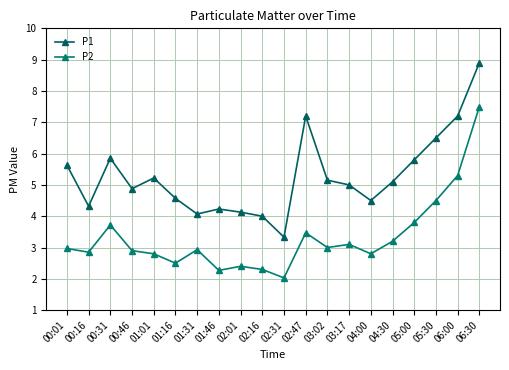

Is it true that P1 equals 5.2 at 01:01?

True